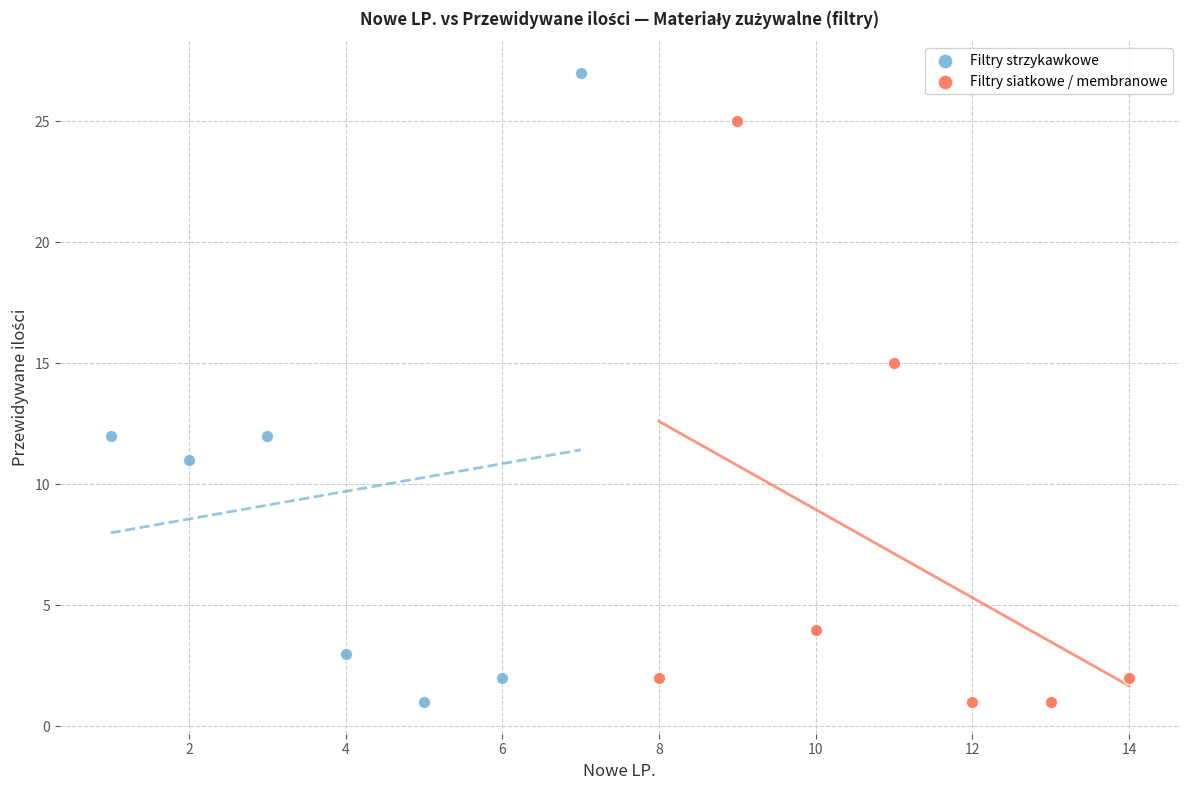

Which series reaches the maximum Y coordinate?

Filtry strzykawkowe